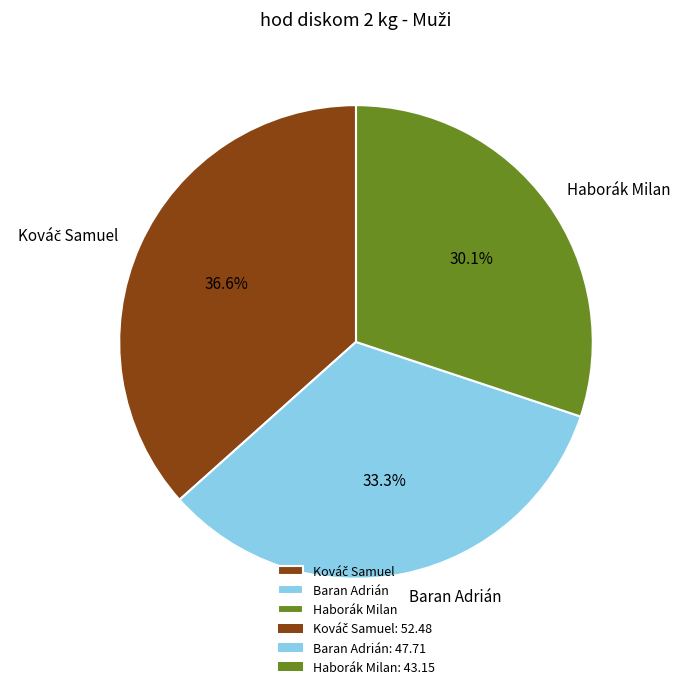

Is Haborák Milan the majority of the pie?

No